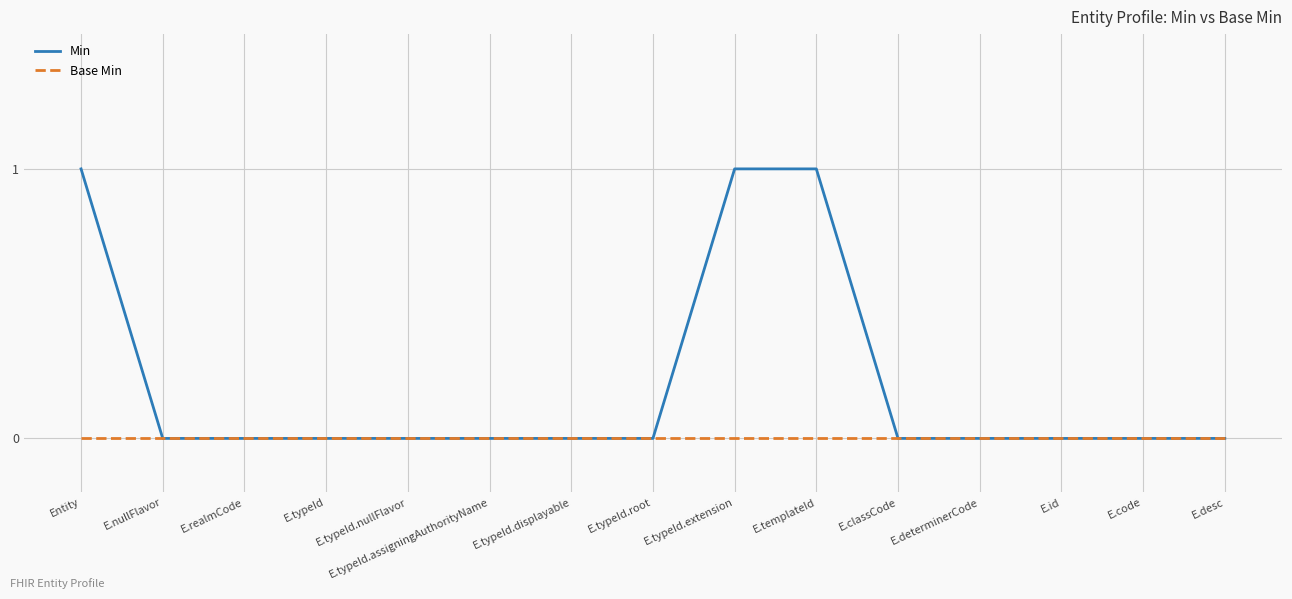

What position from the right is E.typeId.assigningAuthorityName?

10